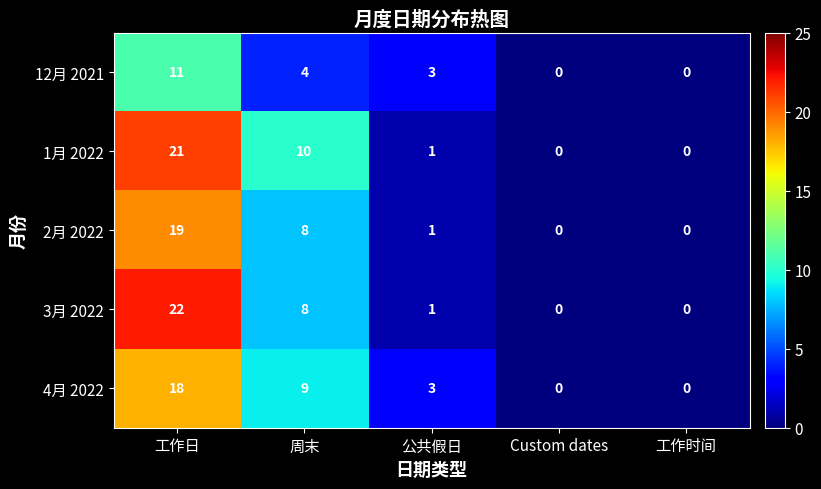

Reading left to right, what are all the values shown in this chart?

12月 2021: 工作日=11	周末=4	公共假日=3	Custom dates=0	工作时间=0
1月 2022: 工作日=21	周末=10	公共假日=1	Custom dates=0	工作时间=0
2月 2022: 工作日=19	周末=8	公共假日=1	Custom dates=0	工作时间=0
3月 2022: 工作日=22	周末=8	公共假日=1	Custom dates=0	工作时间=0
4月 2022: 工作日=18	周末=9	公共假日=3	Custom dates=0	工作时间=0